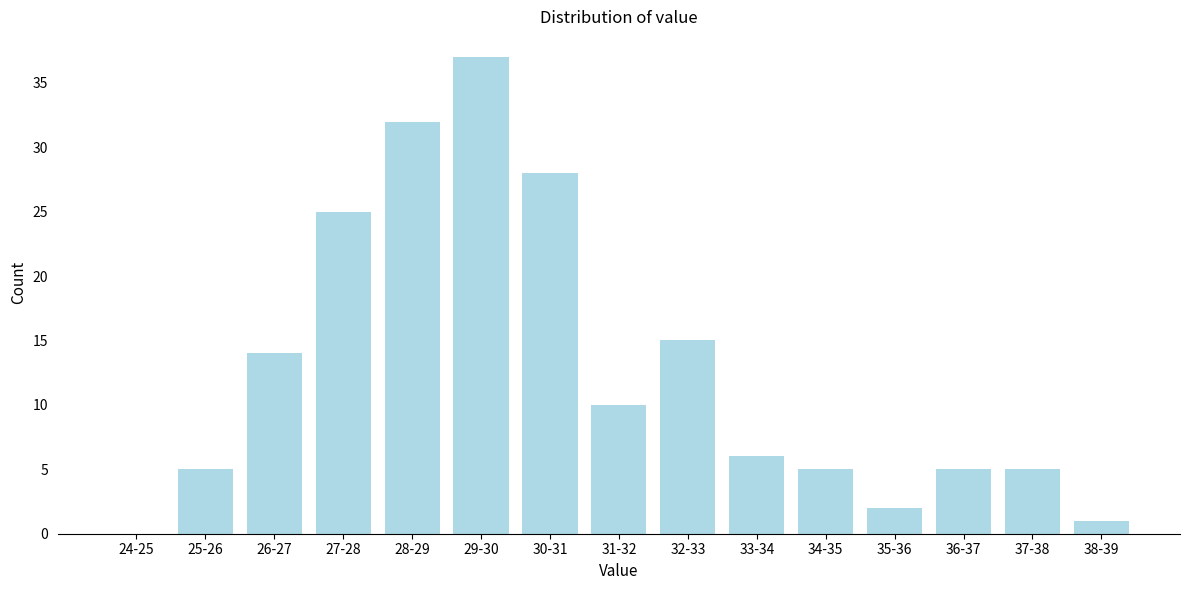

Reading right to left, what are all the values shown in this chart?

38-39=1	37-38=5	36-37=5	35-36=2	34-35=5	33-34=6	32-33=15	31-32=10	30-31=28	29-30=37	28-29=32	27-28=25	26-27=14	25-26=5	24-25=0